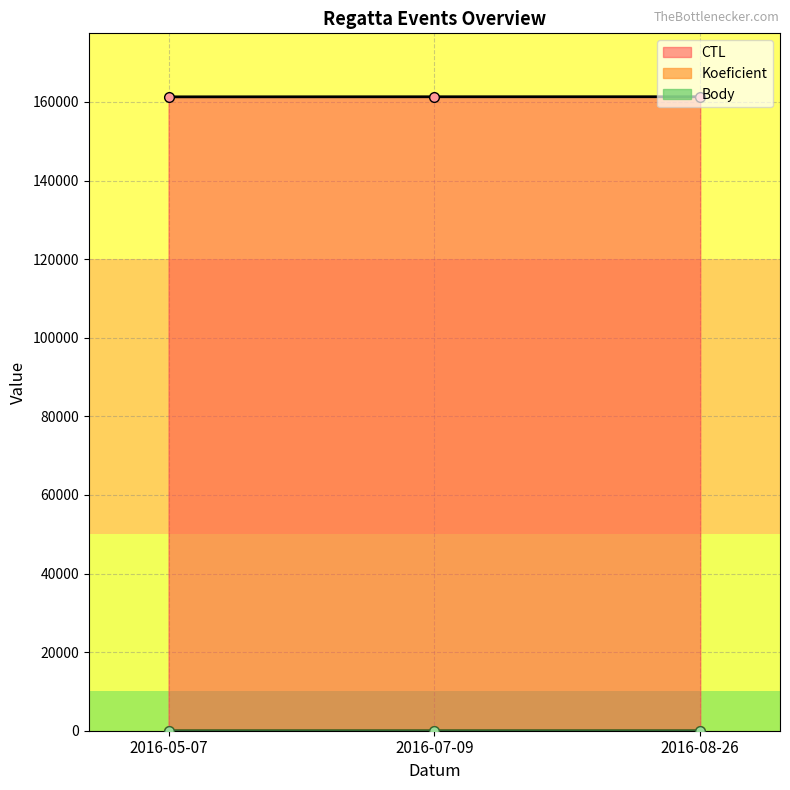

What position from the right is 2016-08-26?

1